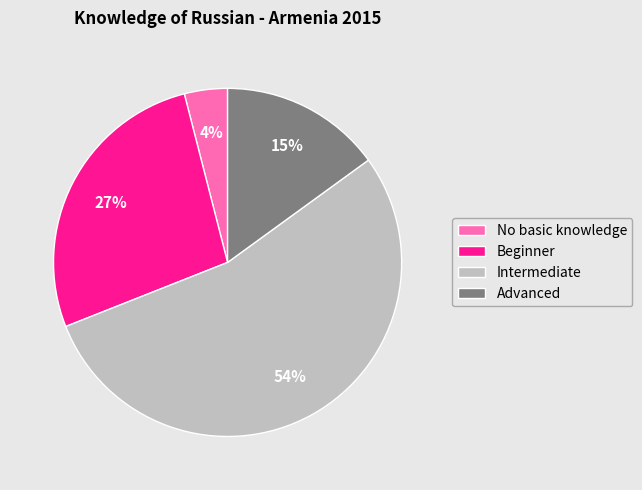

The Advanced slice represents 15% of the pie. True or false?

True